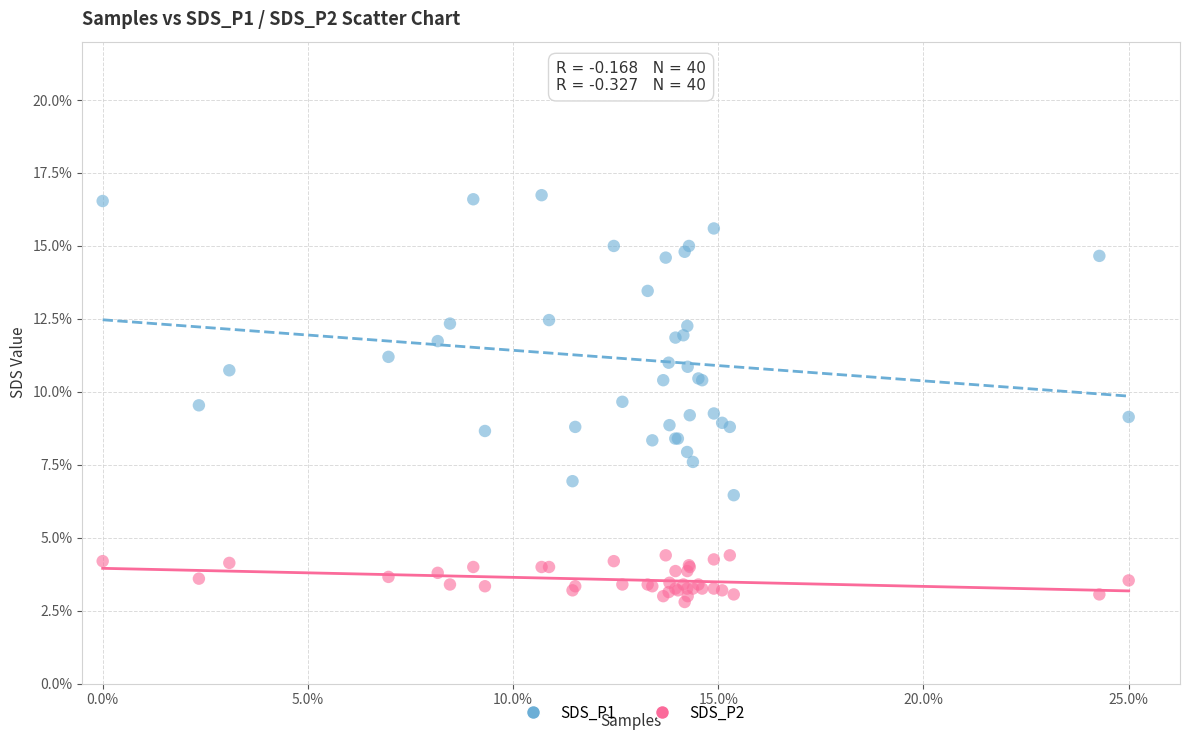

Which series reaches the minimum Y coordinate?

SDS_P2